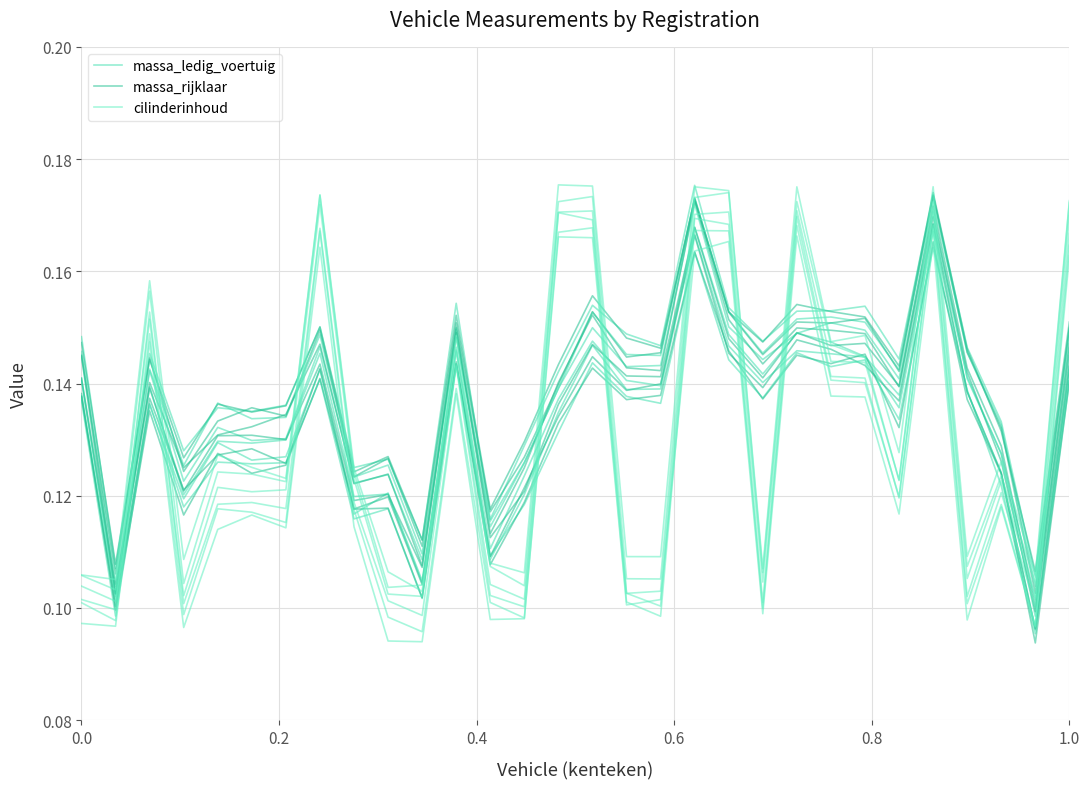

The value of massa_ledig_voertuig at 6 is 0.1. True or false?

True